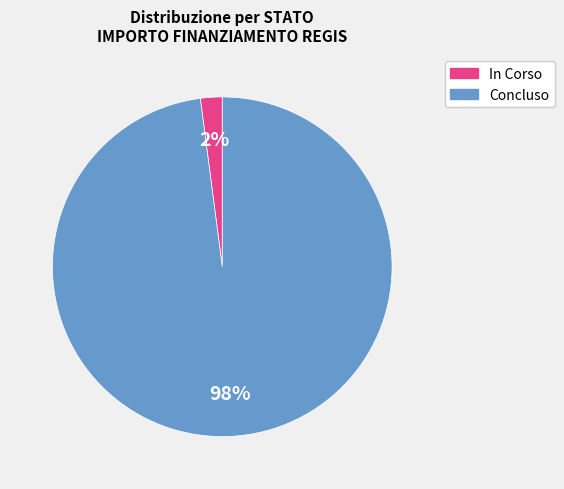

Is there any slice that represents more than half of the pie?

Yes